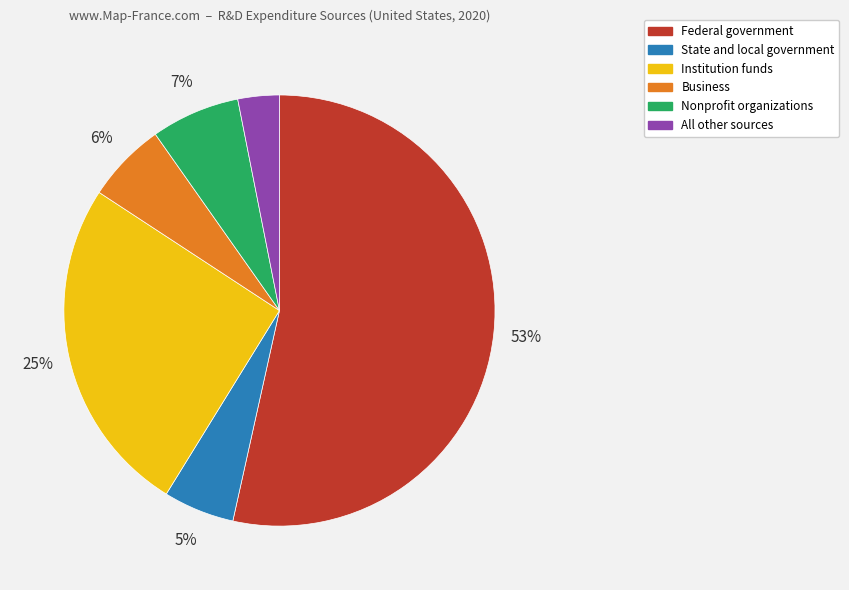

To the nearest percent, what is the difference between the Business and Institution funds slice percentages?

19%